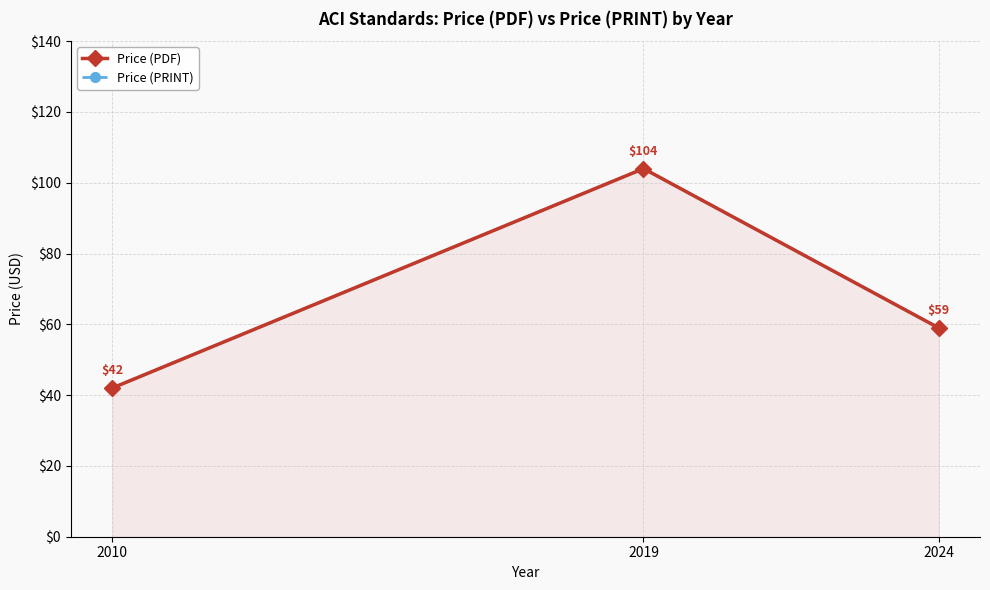

Does the chart have visible grid lines?

Yes